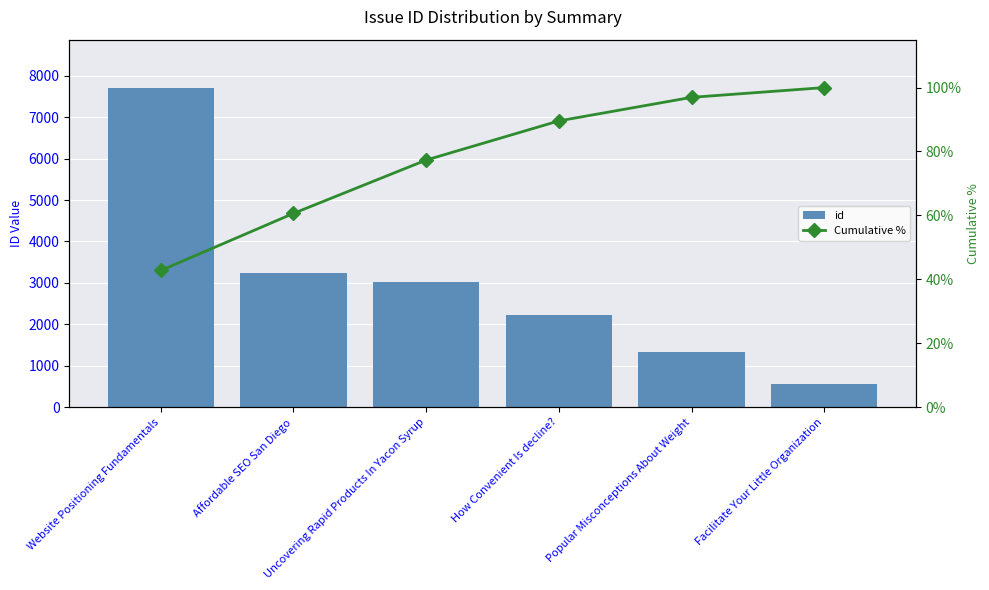

Count the number of categories in the chart.

6